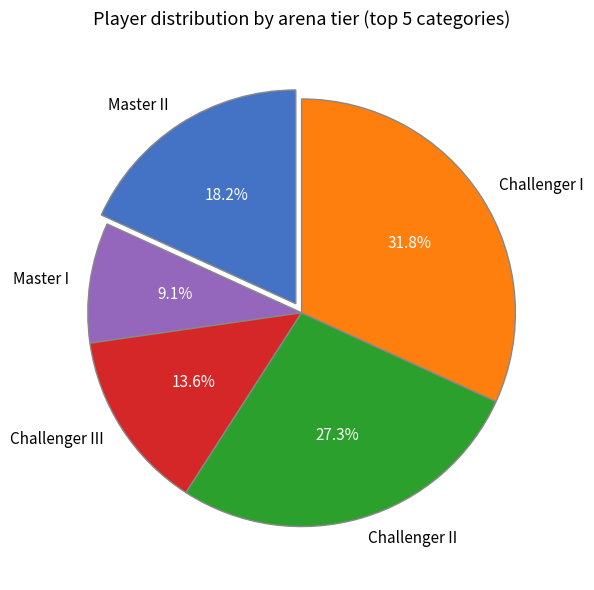

Approximately how many times larger is the value at Challenger II compared to Master II?

1.5